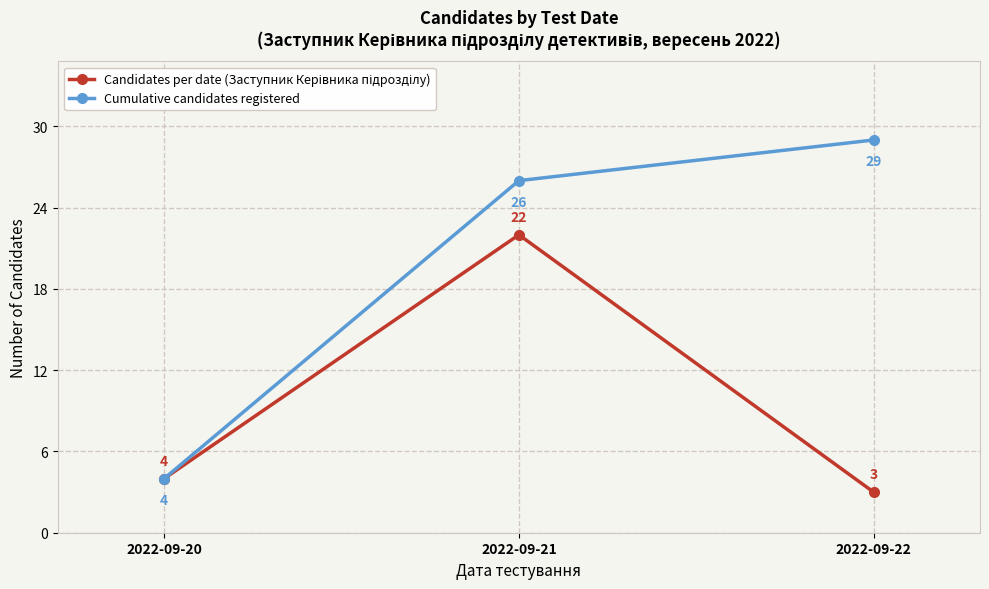

At which category does the chart reach its peak across all series?

2022-09-22